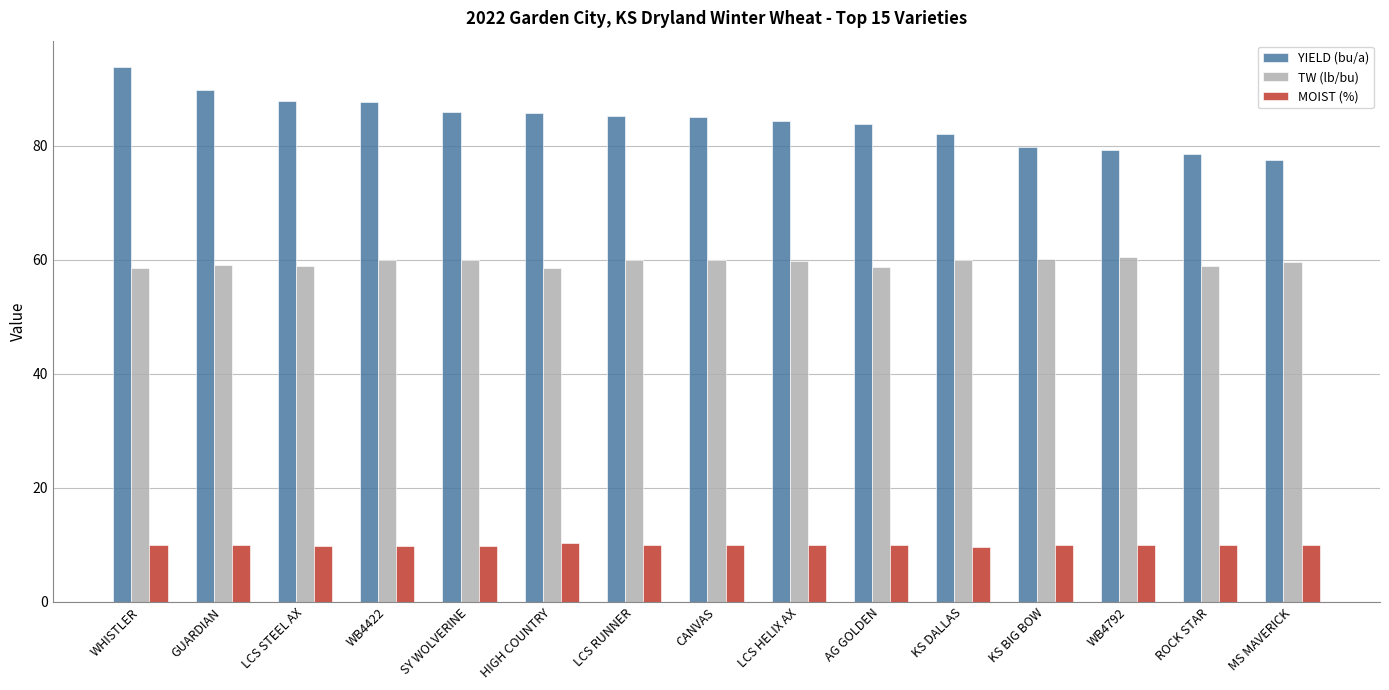

True or false: MOIST (%) has a value of 17.4 at SY WOLVERINE.

False